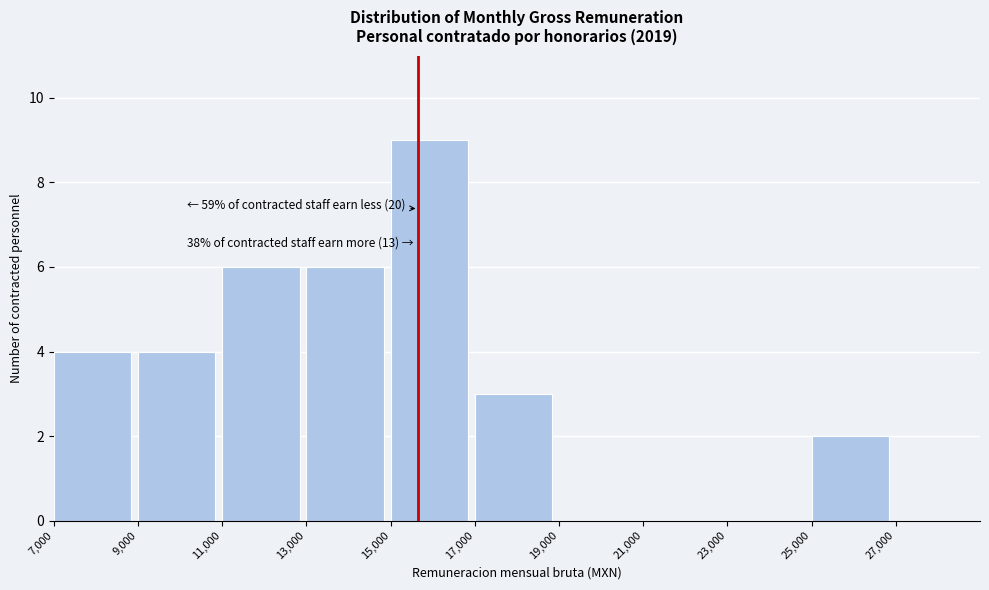

Which range on the x-axis has the tallest bar?

15000 to 17000